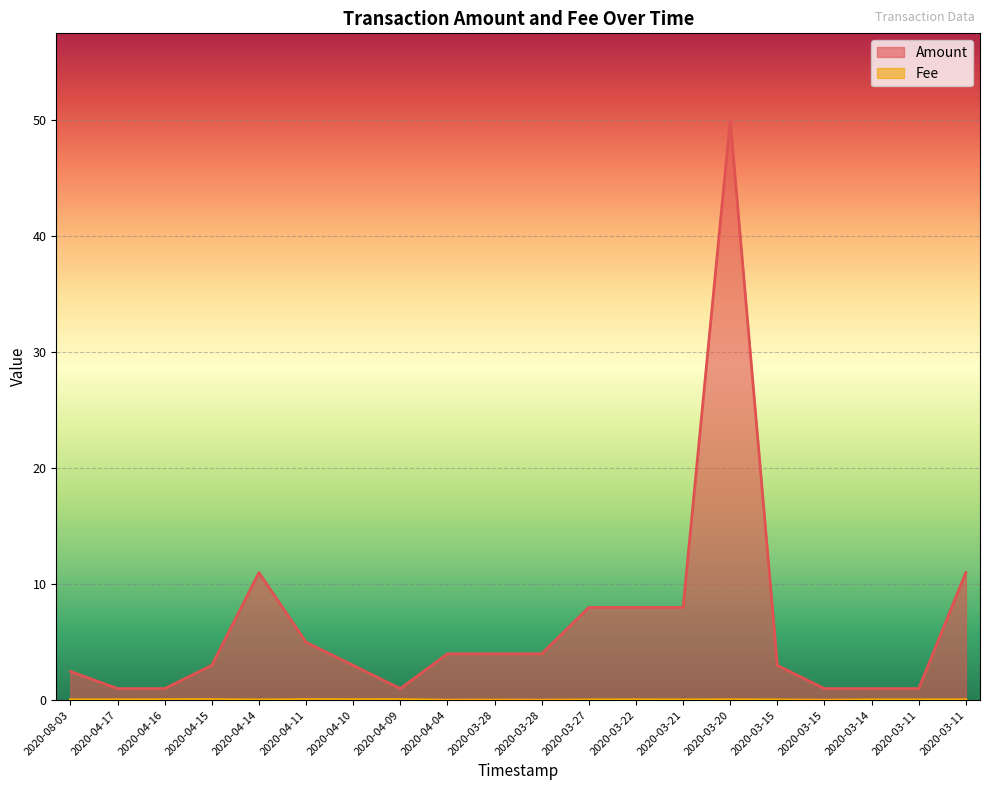

In Amount, how many points are higher than both neighbors (excluding endpoints)?

2